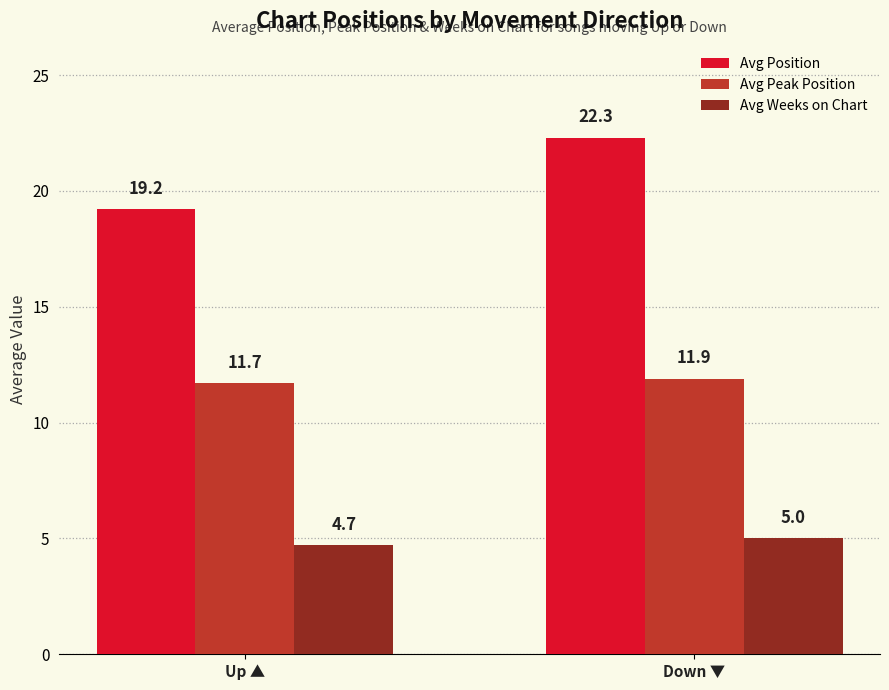

True or false: Avg Position has a value of 19.2 at Up ▲.

True